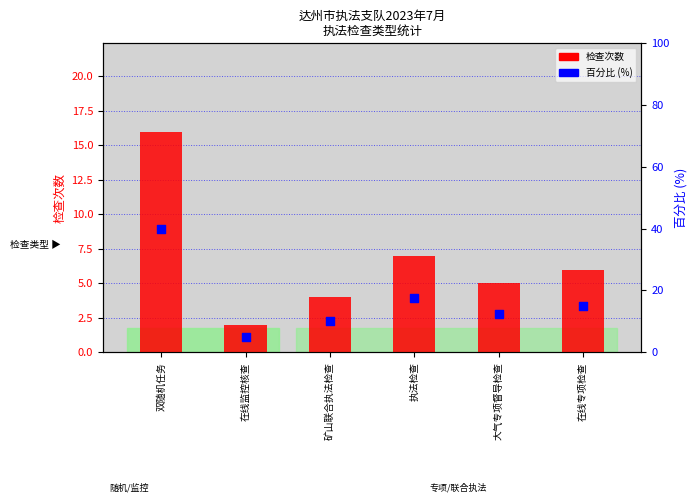

At how many categories does at least one series exceed 8?

5